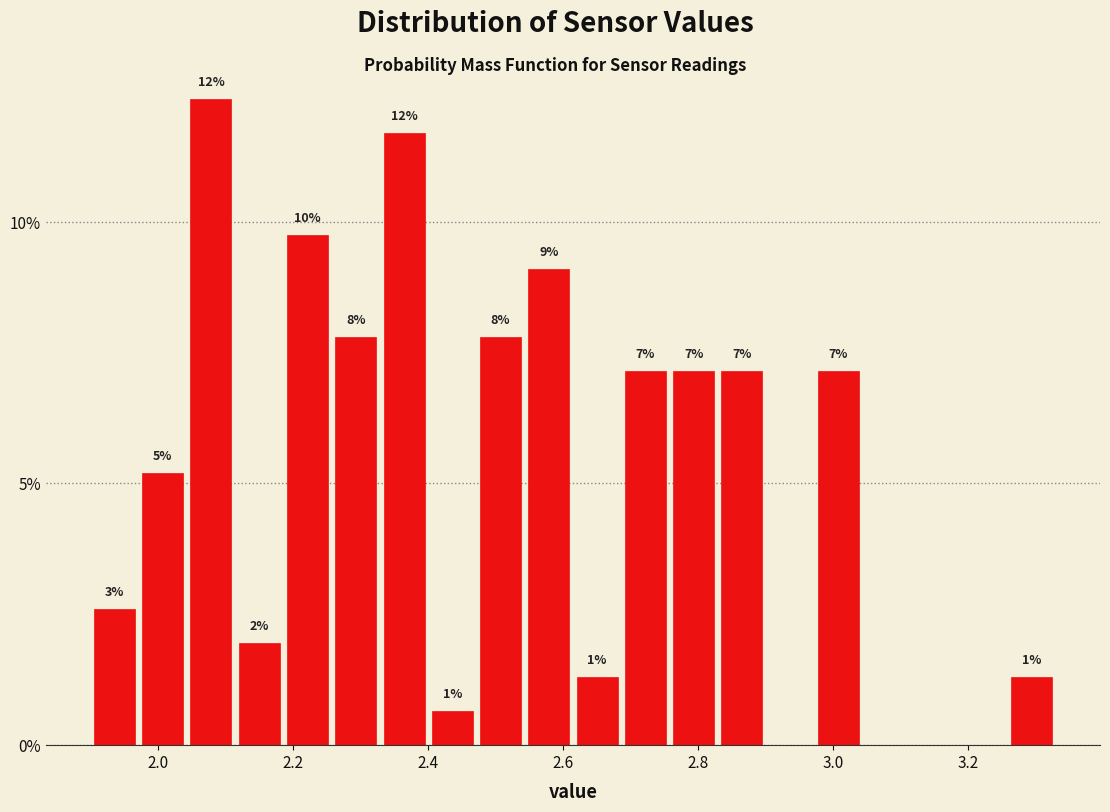

Around what value on the x-axis is the tallest bar? Give the approximate position of its centre, as read against the axis.

2.08